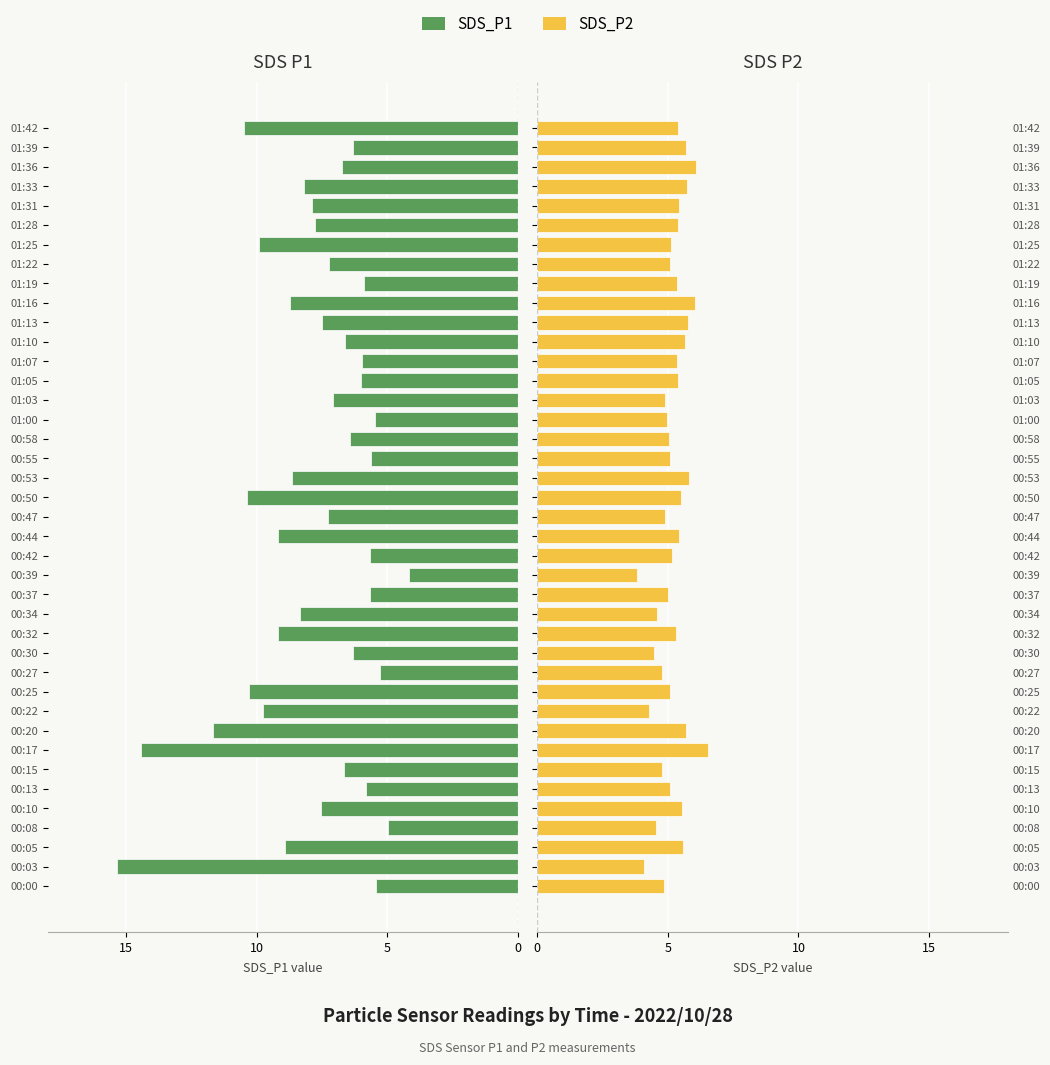

What is the value of the SDS_P2 bar at the 32nd from the left?

5.4